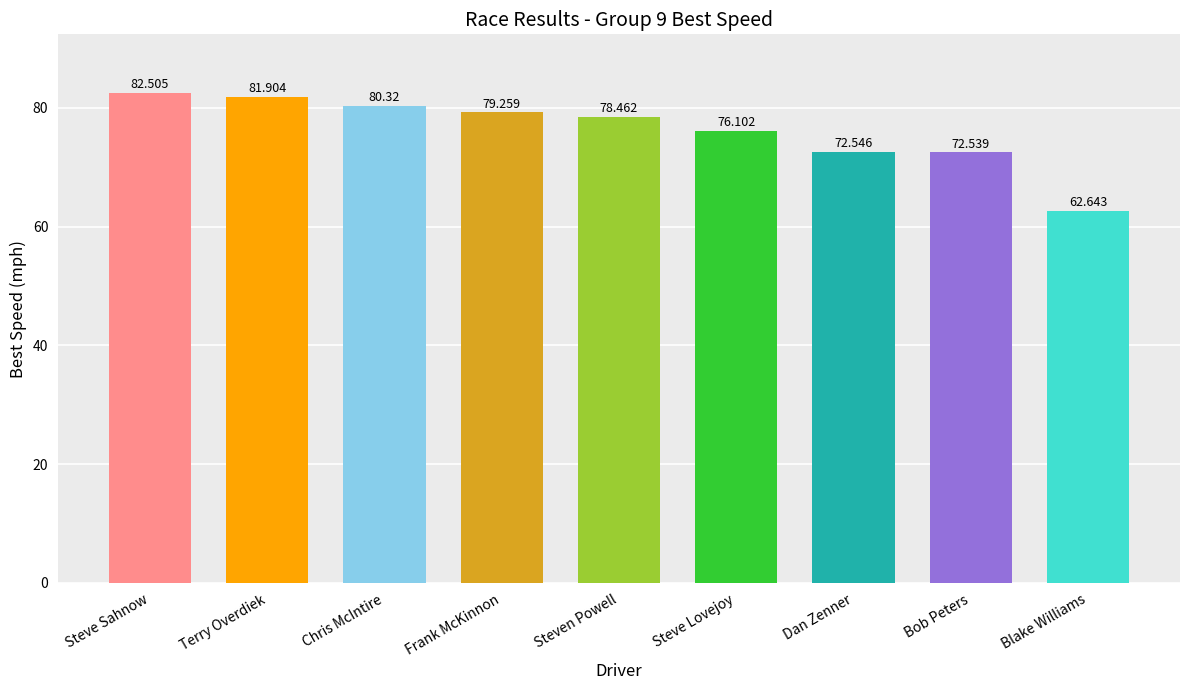

What is the change in value from Steven Powell to Steve Lovejoy?

-2.4